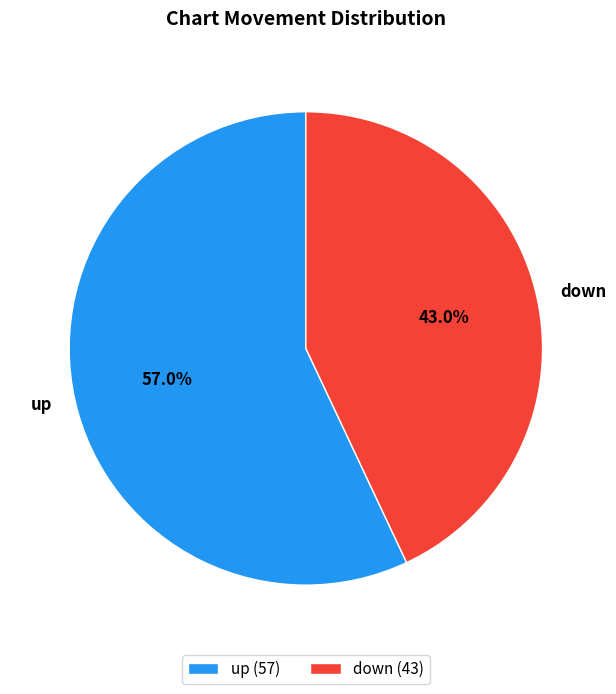

Which slice is the smallest?

down